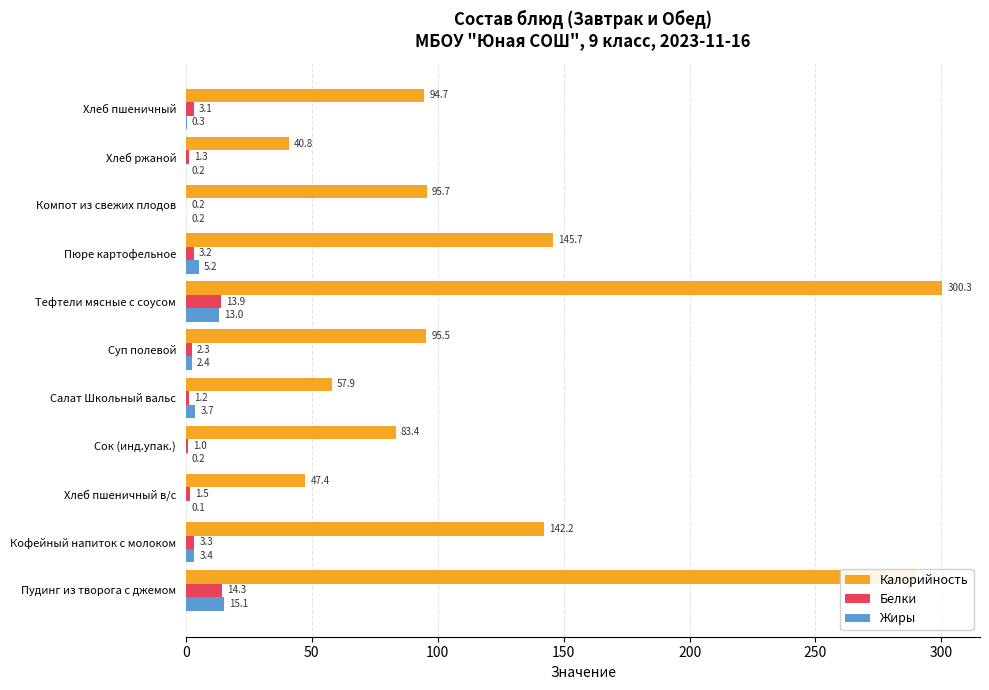

What is the maximum value for Белки?

14.3